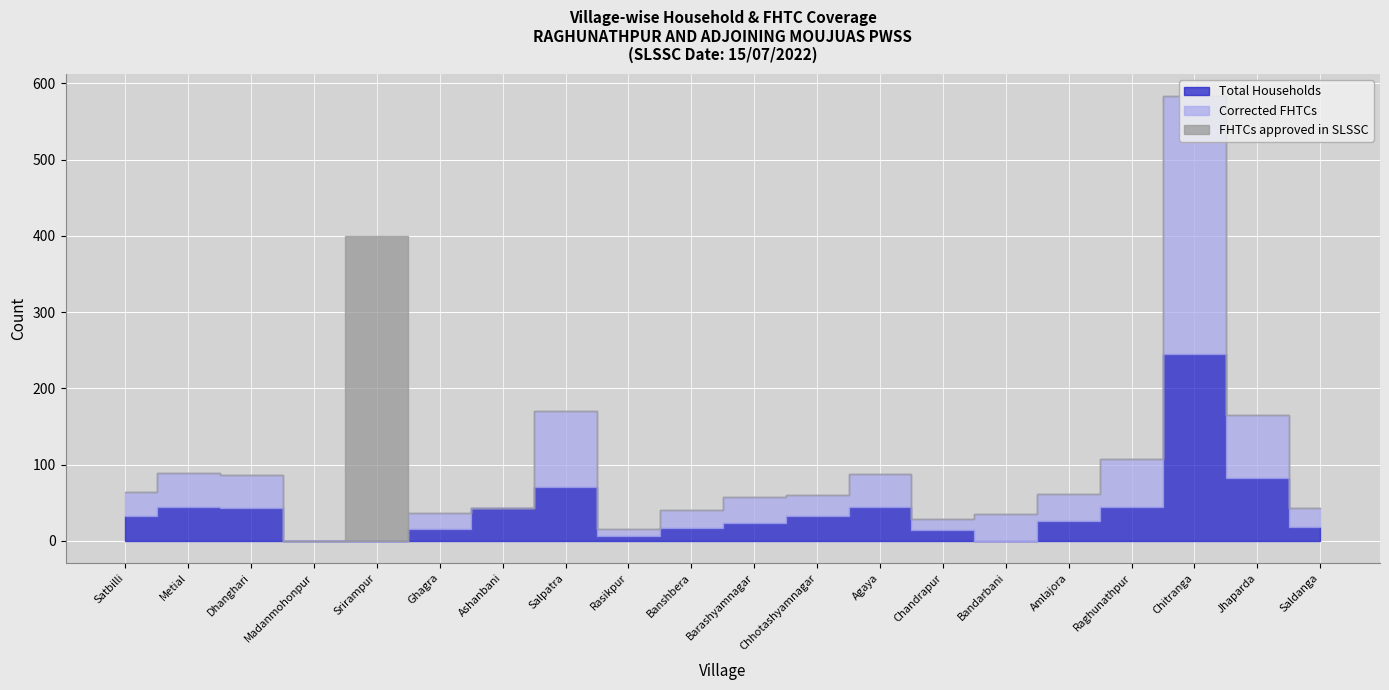

At how many categories does at least one series exceed 317?

2